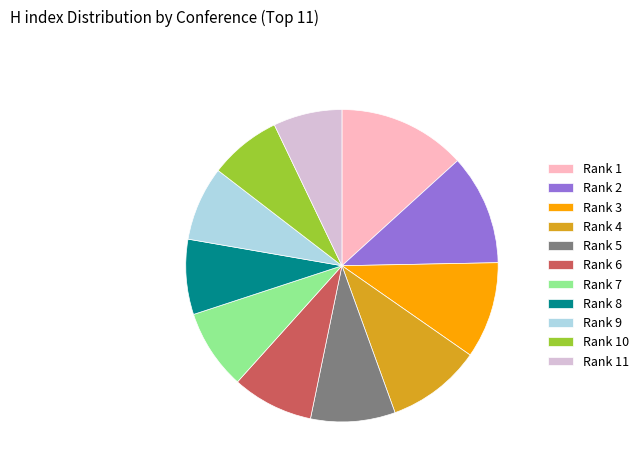

The Rank 3 slice represents 10% of the pie. True or false?

True